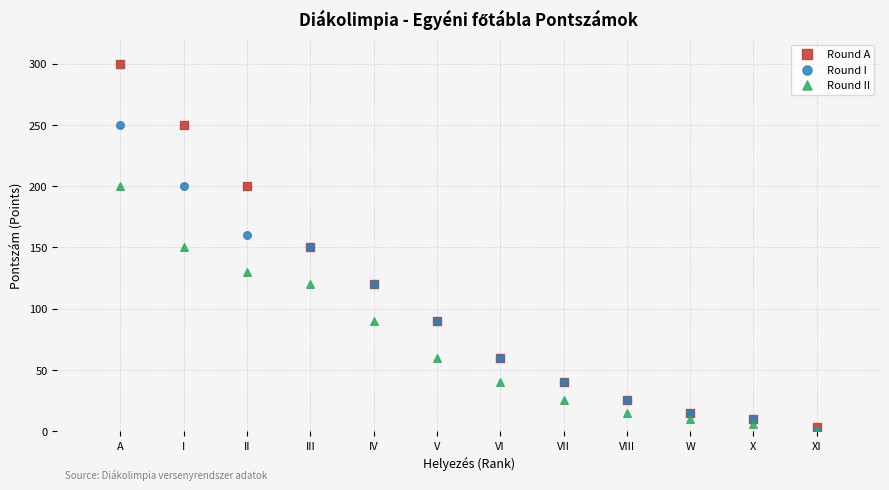

What are all the series names shown in the legend?

Round A, Round I, Round II